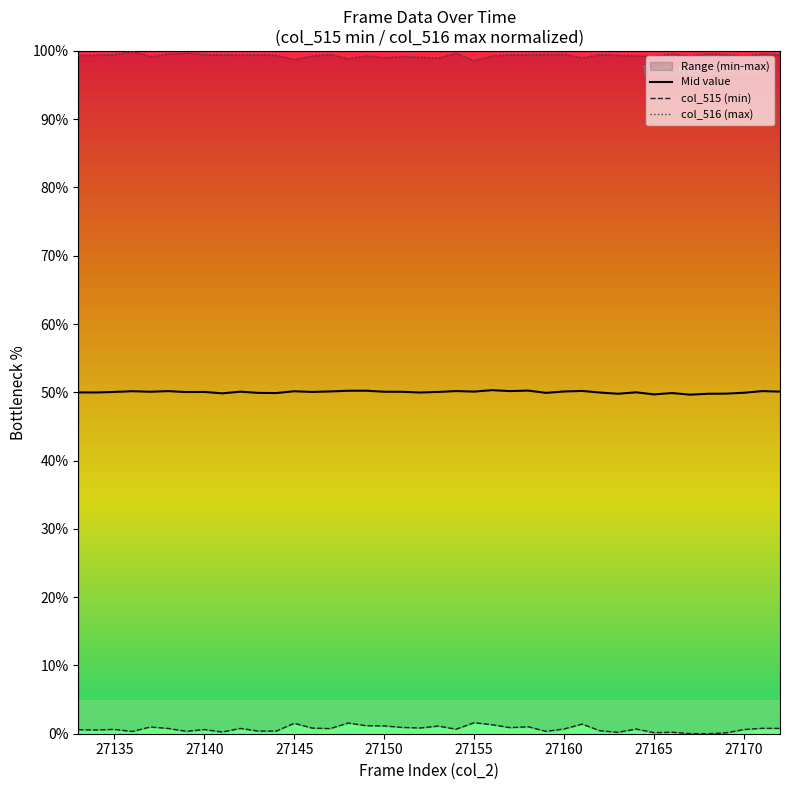

True or false: col_516 (max) has a value of 99.5 at 27135.

True